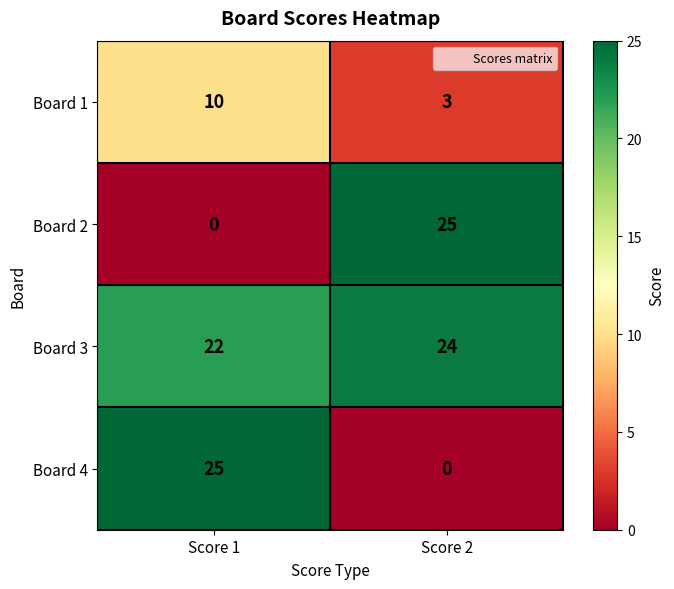

At which label does Board 3 reach its minimum?

Score 1